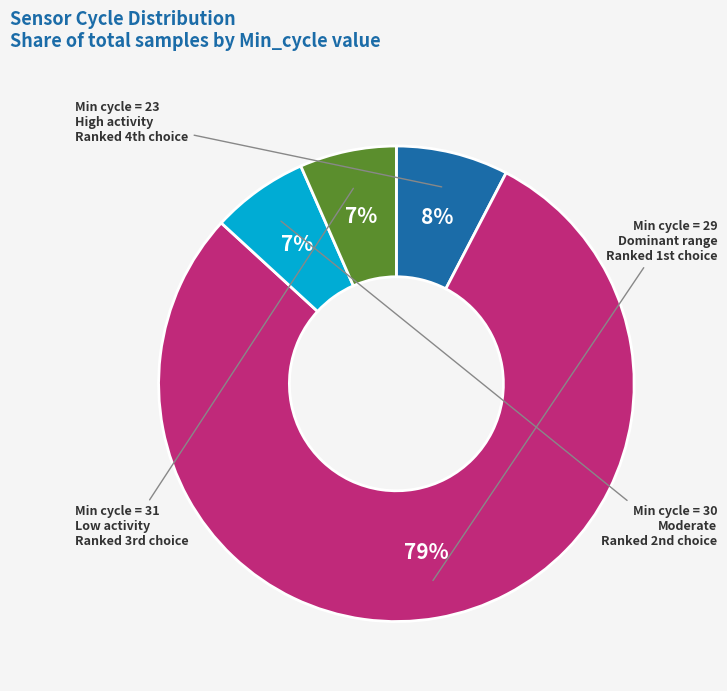

How many slices are in this pie chart?

4